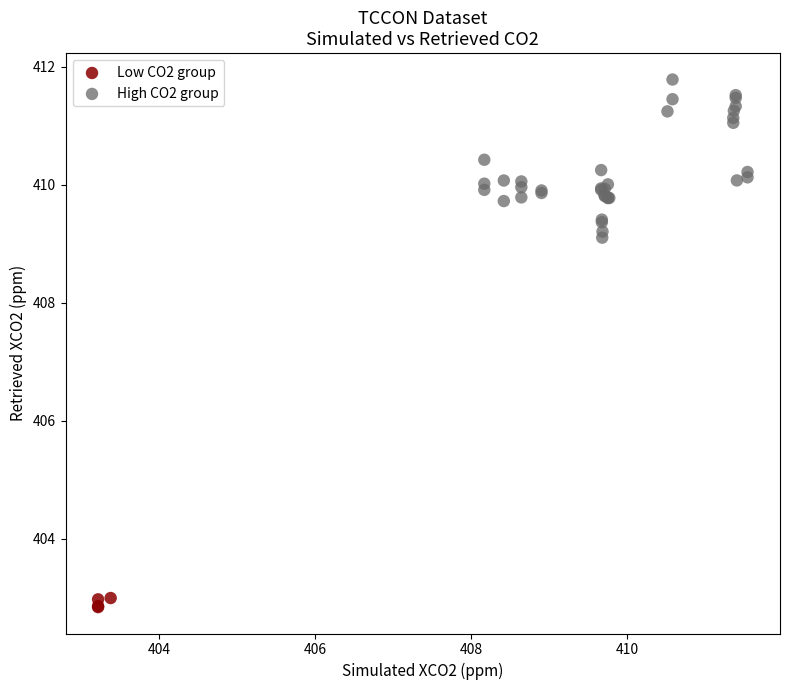

Which series contains the highest Y value?

High CO2 group